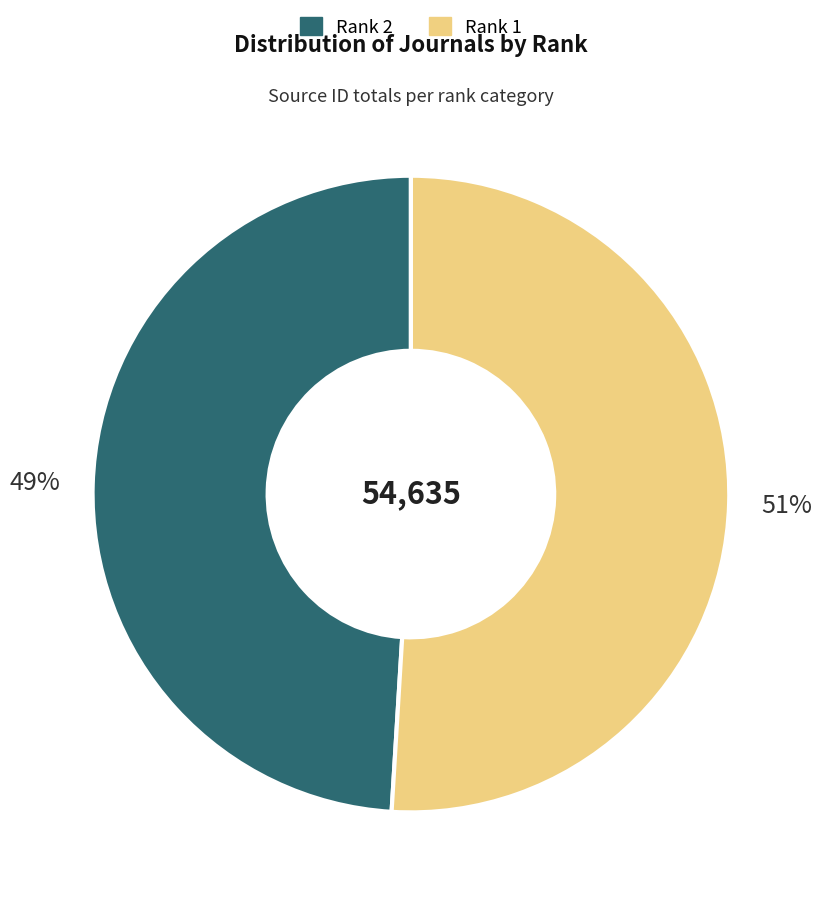

To the nearest percent, what is the average slice percentage?

50%